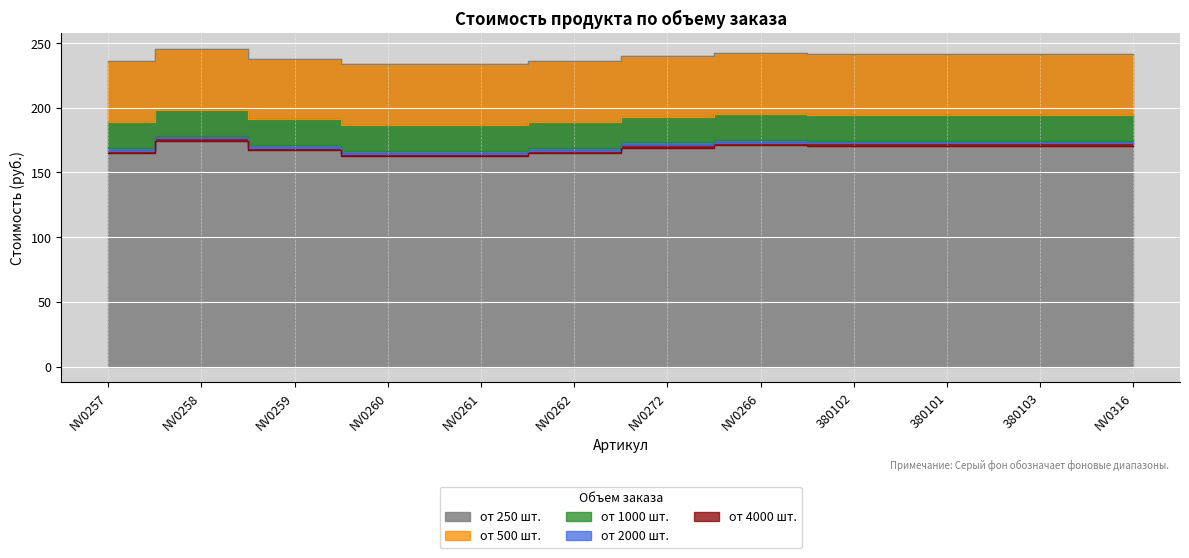

Reading right to left, extract all data points from this chart.

от 250 шт.: 241.5	241.5	241.5	241.5	242.0	240.2	235.8	233.6	233.6	238.0	245.5	235.8
от 500 шт.: 194.5	194.5	194.5	194.5	195.0	193.2	188.8	186.6	186.6	191.0	198.5	188.8
от 1000 шт.: 174.5	174.5	174.5	174.5	175.0	173.2	168.8	166.6	166.6	171.0	178.5	168.8
от 2000 шт.: 172.5	172.5	172.5	172.5	173.0	171.2	166.8	164.6	164.6	169.0	176.5	166.8
от 4000 шт.: 170.5	170.5	170.5	170.5	171.0	169.2	164.8	162.6	162.6	167.0	174.5	164.8